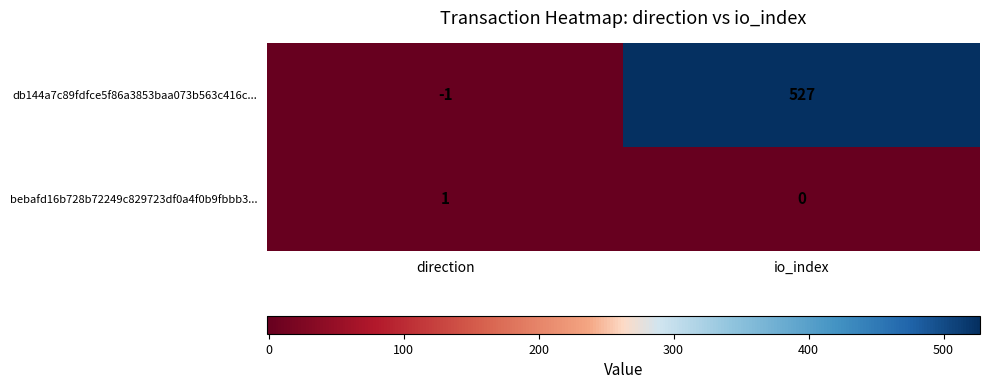

Count the number of data series in this chart.

2